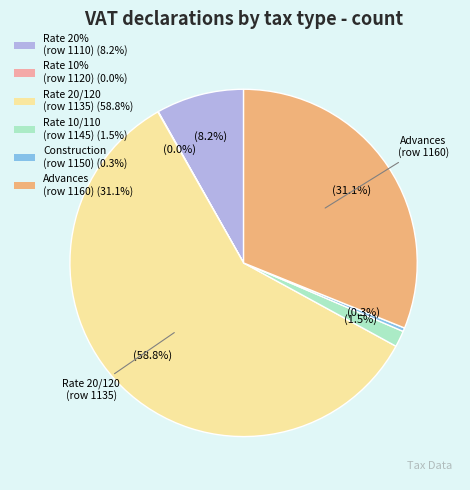

Does any single category account for the majority?

Yes